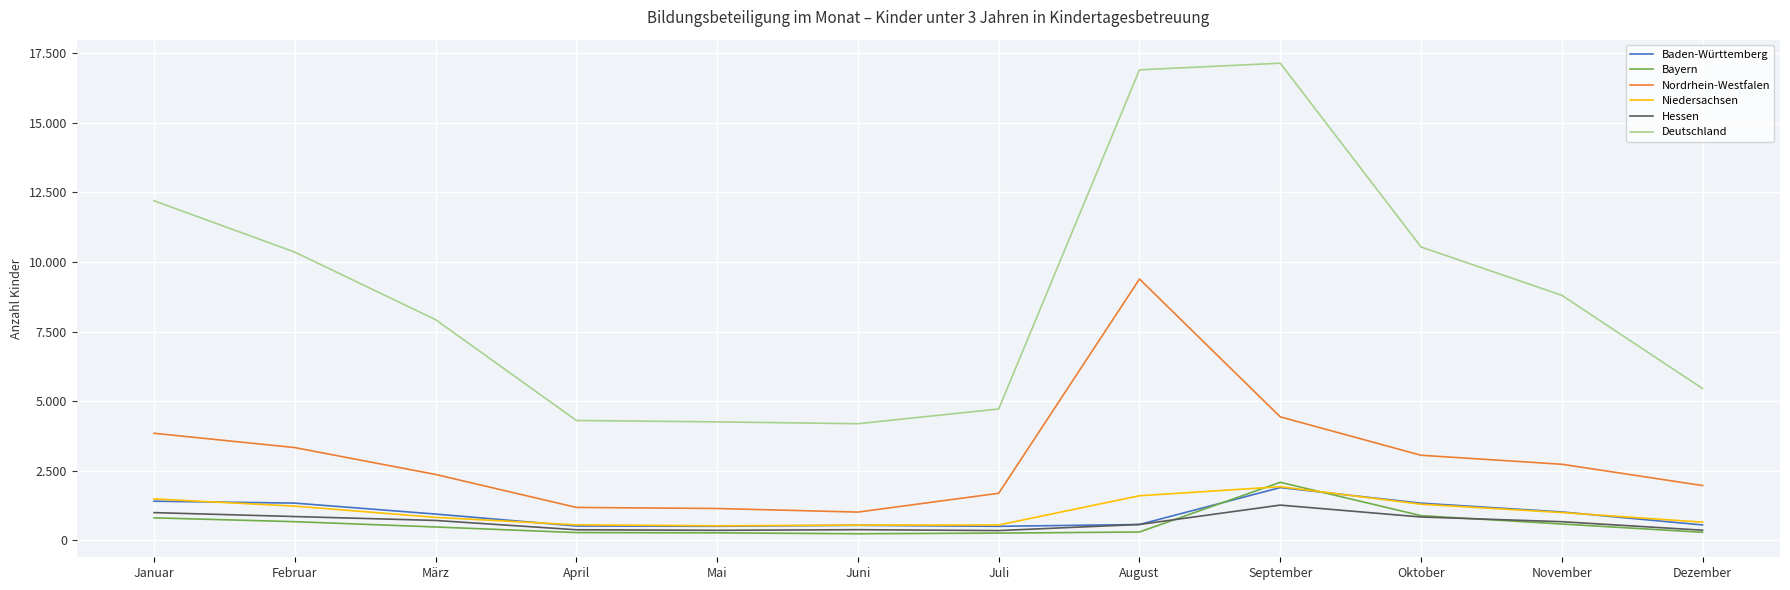

At which category is the sum across all series the highest?

August